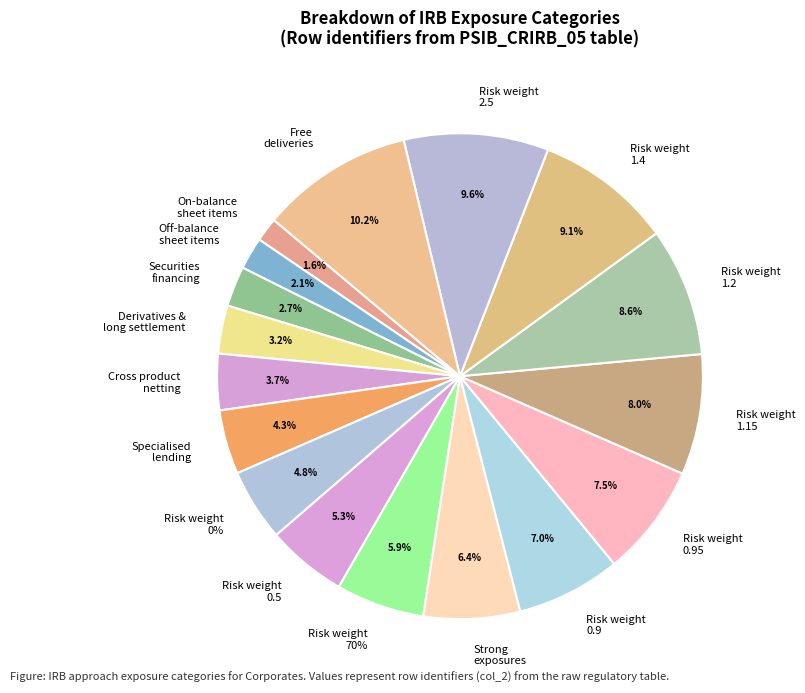

What is the smallest slice in the pie chart?

On-balance sheet items